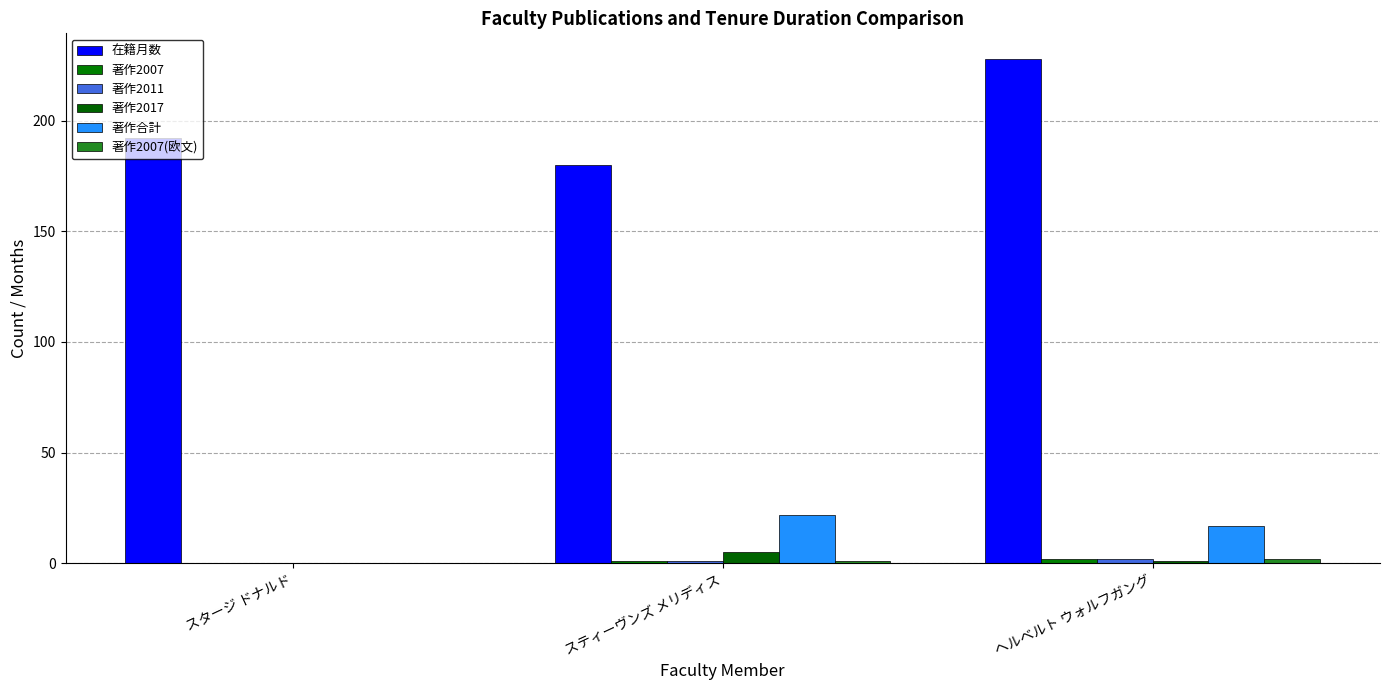

What is the spread (max minus min) of values at スティーヴンズ メリディス?

179